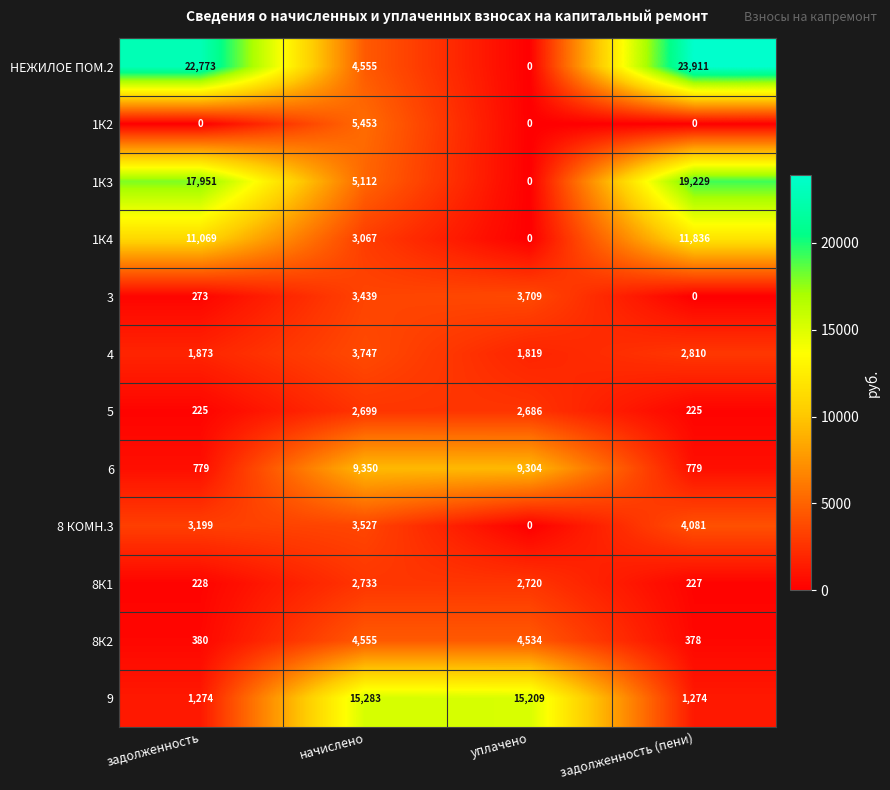

Which series has the largest range (max minus min)?

НЕЖИЛОЕ ПОМ.2